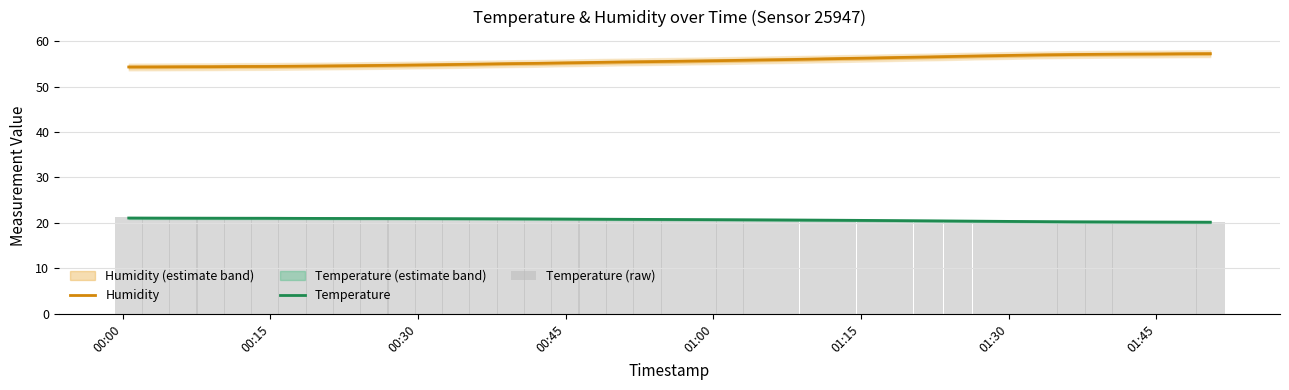

Is the value of Temperature at 21 greater than the value of Temperature (raw) at 31?

Yes